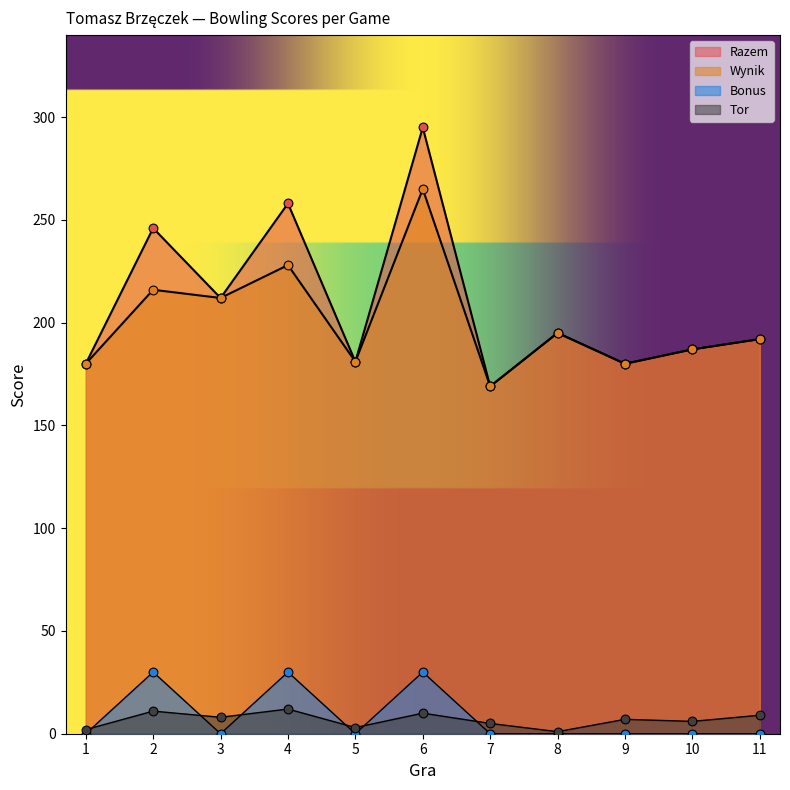

Is the value of Wynik at 10 greater than the value of Tor at 5?

Yes